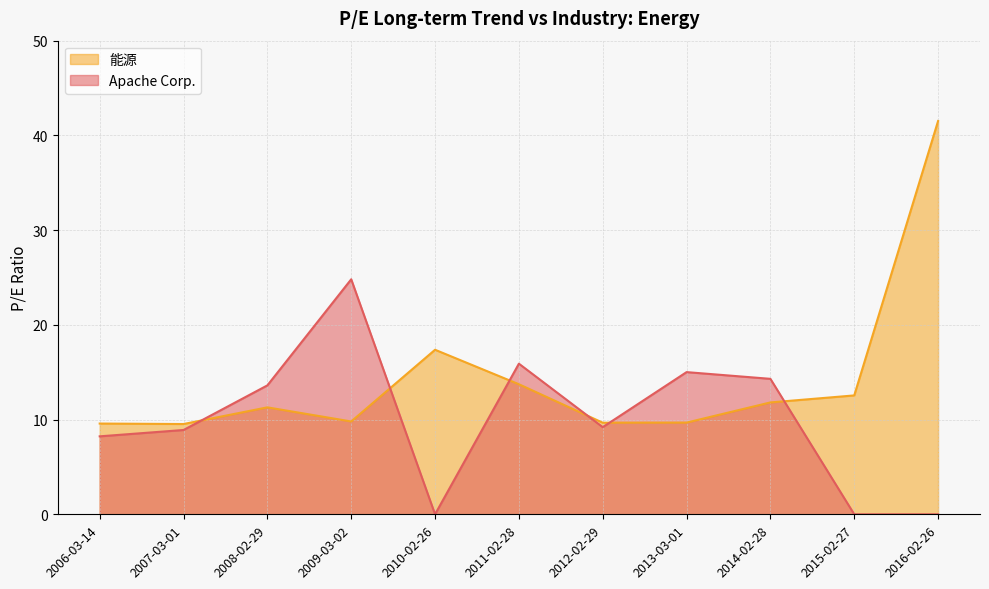

Where do Apache Corp. and 能源 first cross each other?

2007-03-01 and 2008-02-29